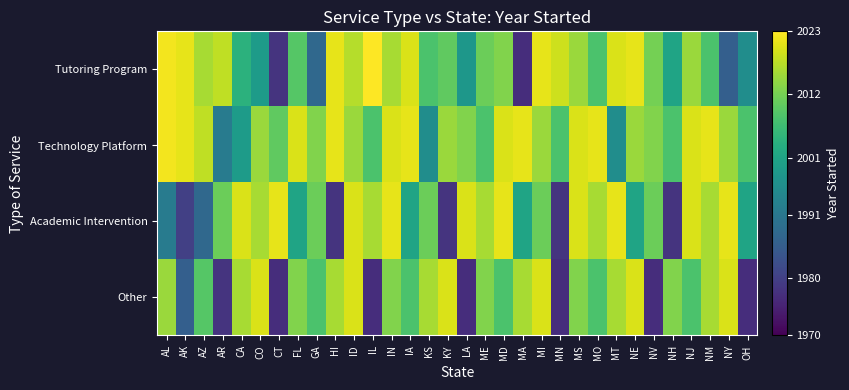

Reading left to right, what are all the values shown in this chart?

Tutoring Program: AL=2022	AK=2021	AZ=2016	AR=2018	CA=2004	CO=1999	CT=1978	FL=2009	GA=1988	HI=2021	ID=2017	IL=2023	IN=2016	IA=2020	KS=2008	KY=2010	LA=1998	ME=2011	MD=2013	MA=1977	MI=2021	MN=2019	MS=2015	MO=2008	MT=2020	NE=2021	NV=2012	NH=2001	NJ=2015	NM=2008	NY=1986	OH=1996
Technology Platform: AL=2022	AK=2021	AZ=2018	AR=1992	CA=1999	CO=2015	CT=2010	FL=2020	GA=2013	HI=2021	ID=2015	IL=2008	IN=2020	IA=2021	KS=1996	KY=2015	LA=2013	ME=2008	MD=2020	MA=2021	MI=2015	MN=2008	MS=2020	MO=2021	MT=1996	NE=2015	NV=2013	NH=2008	NJ=2020	NM=2021	NY=2015	OH=2008
Academic Intervention: AL=1992	AK=1980	AZ=1988	AR=2011	CA=2020	CO=2016	CT=2021	FL=2001	GA=2011	HI=1978	ID=2020	IL=2016	IN=2021	IA=2001	KS=2011	KY=1978	LA=2020	ME=2016	MD=2021	MA=2001	MI=2011	MN=1978	MS=2020	MO=2016	MT=2021	NE=2001	NV=2011	NH=1978	NJ=2020	NM=2016	NY=2021	OH=2001
Other: AL=2015	AK=1986	AZ=2009	AR=1978	CA=2016	CO=2020	CT=1977	FL=2013	GA=2008	HI=2016	ID=2020	IL=1977	IN=2013	IA=2008	KS=2016	KY=2020	LA=1977	ME=2013	MD=2008	MA=2016	MI=2020	MN=1977	MS=2013	MO=2008	MT=2016	NE=2020	NV=1977	NH=2013	NJ=2008	NM=2016	NY=2020	OH=1977